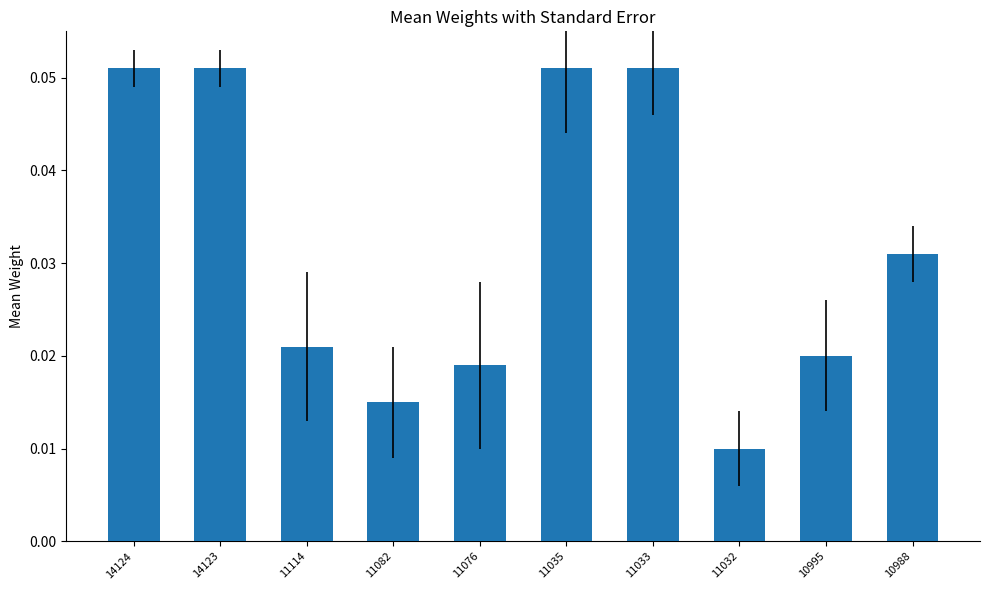

How many values are between 0 and 1?

10